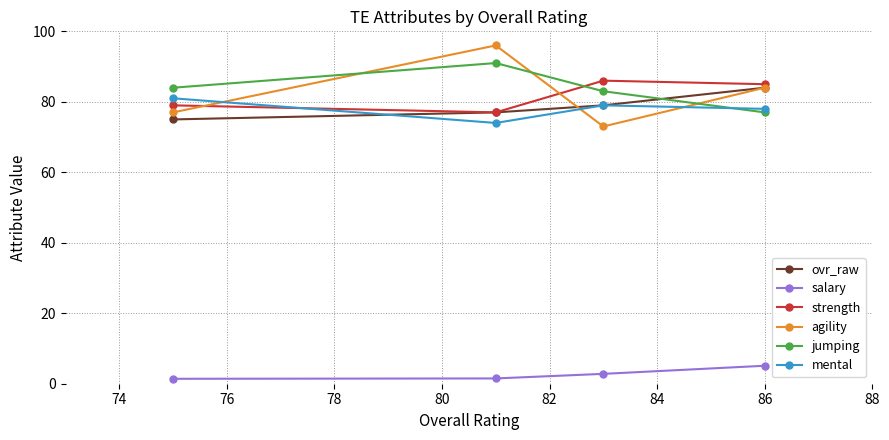

Which series has the widest spread of values?

agility